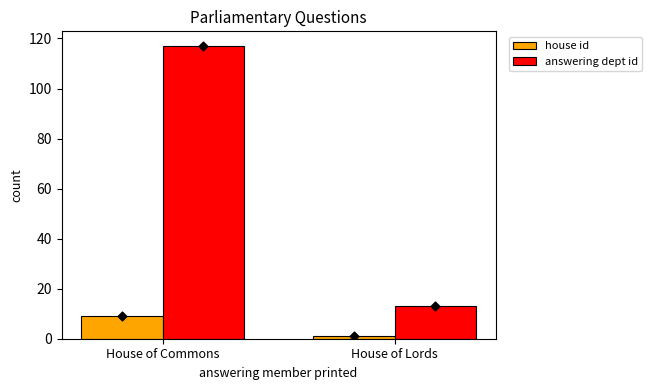

Is the value of answering dept id at House of Commons greater than the value of house id at House of Commons?

Yes